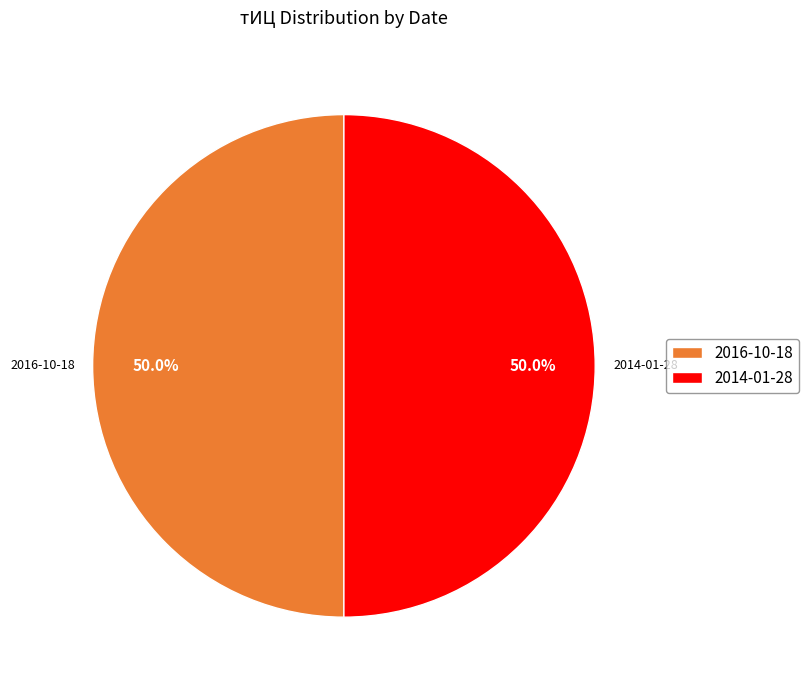

Combined, what portion of the pie is 2016-10-18 and 2014-01-28?

100.0%